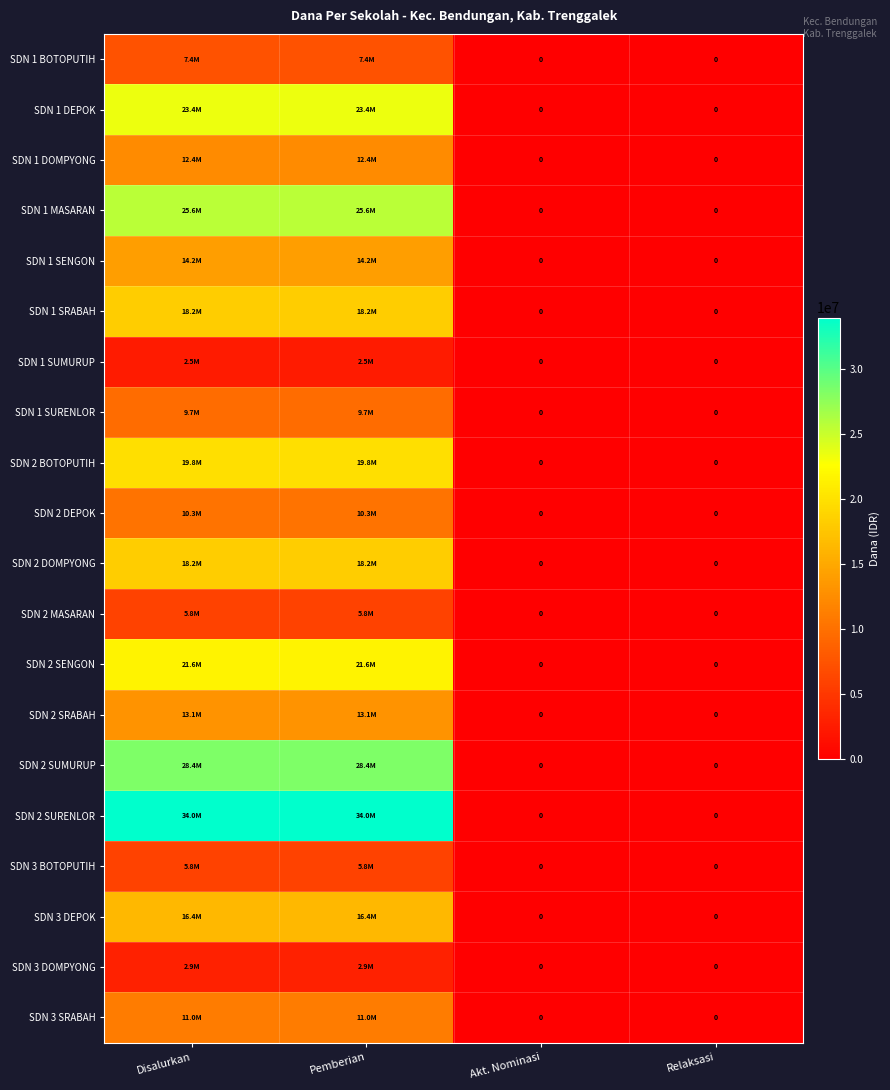

True or false: SDN 2 SURENLOR has a value of 33975000 at Disalurkan.

True